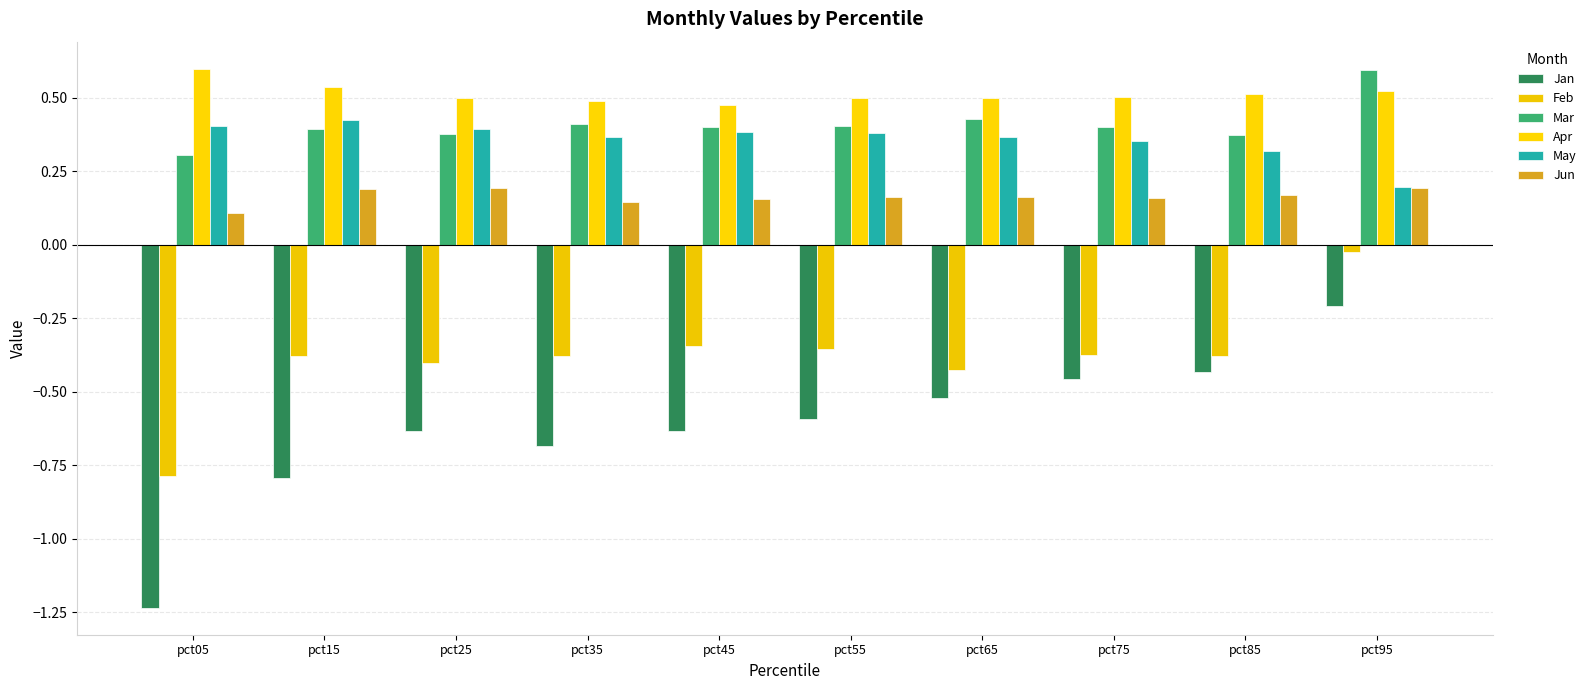

List the labels in order of Mar value, smallest first.

pct05, pct85, pct25, pct15, pct75, pct45, pct55, pct35, pct65, pct95